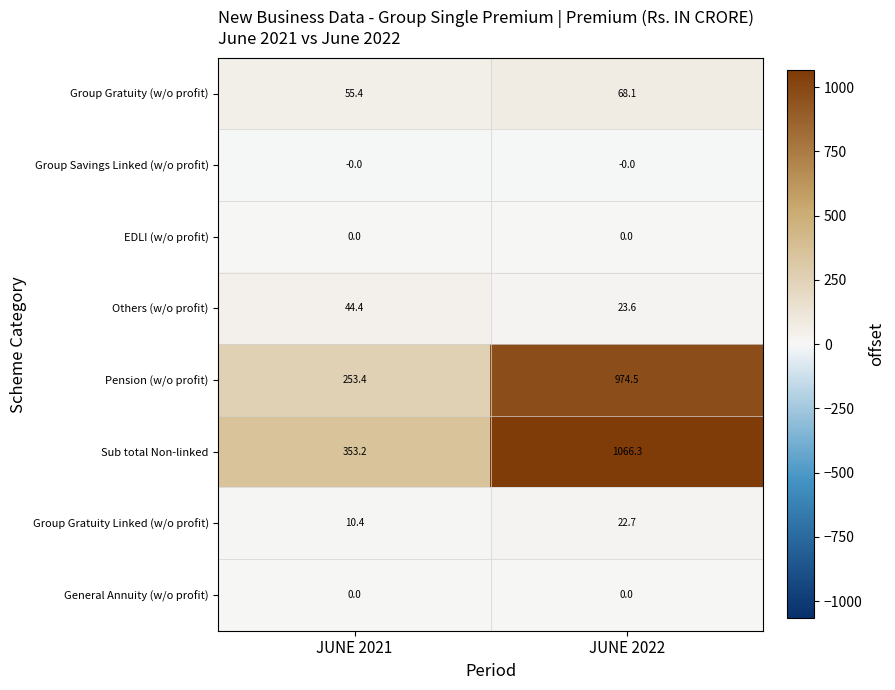

Is it true that EDLI (w/o profit) equals 0.0 at JUNE 2022?

True